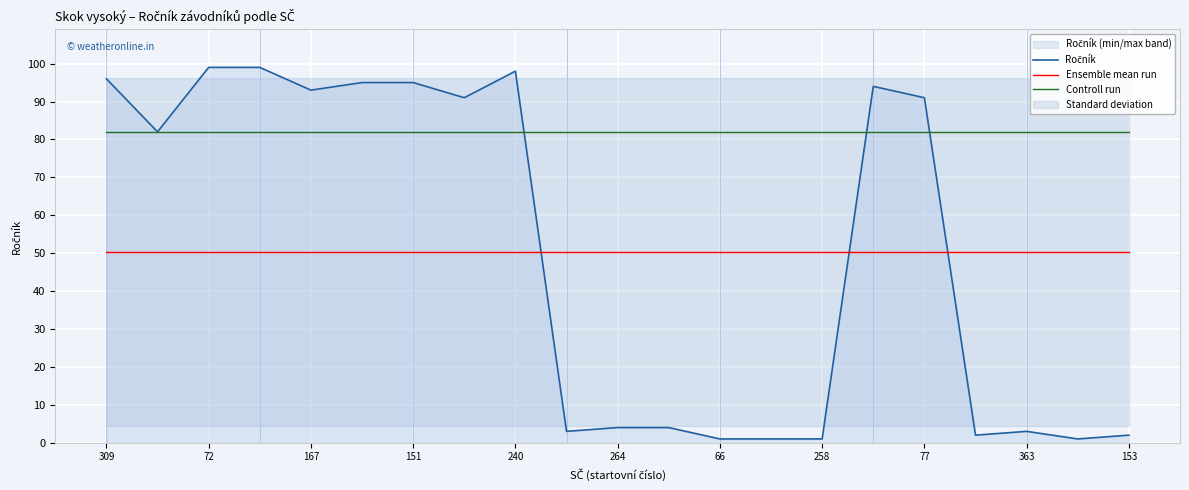

What is the minimum value for Controll run?

82.0